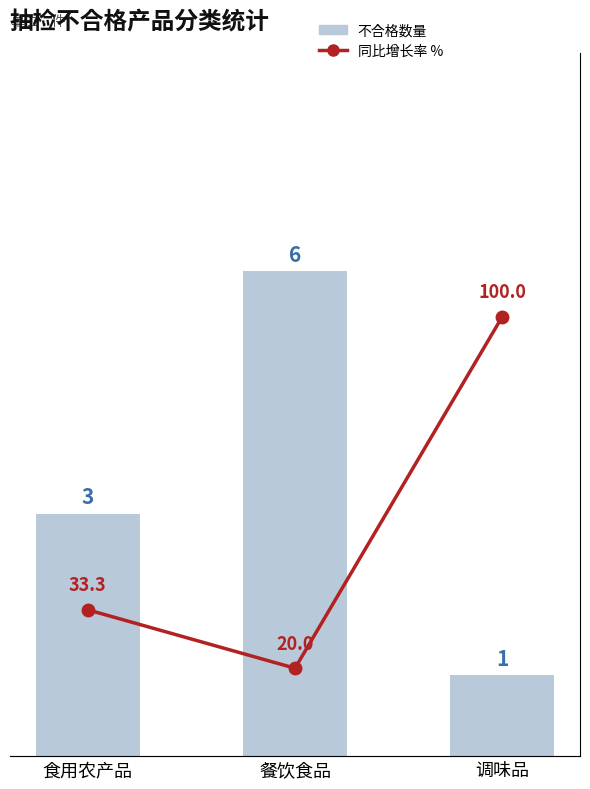

Between 调味品 and 餐饮食品, which is larger?

餐饮食品